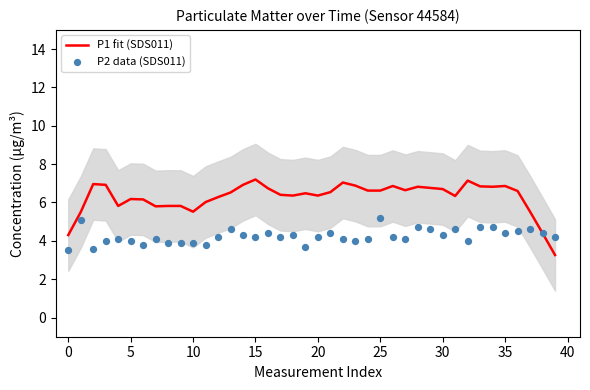

At how many categories does at least one series exceed 3?

40